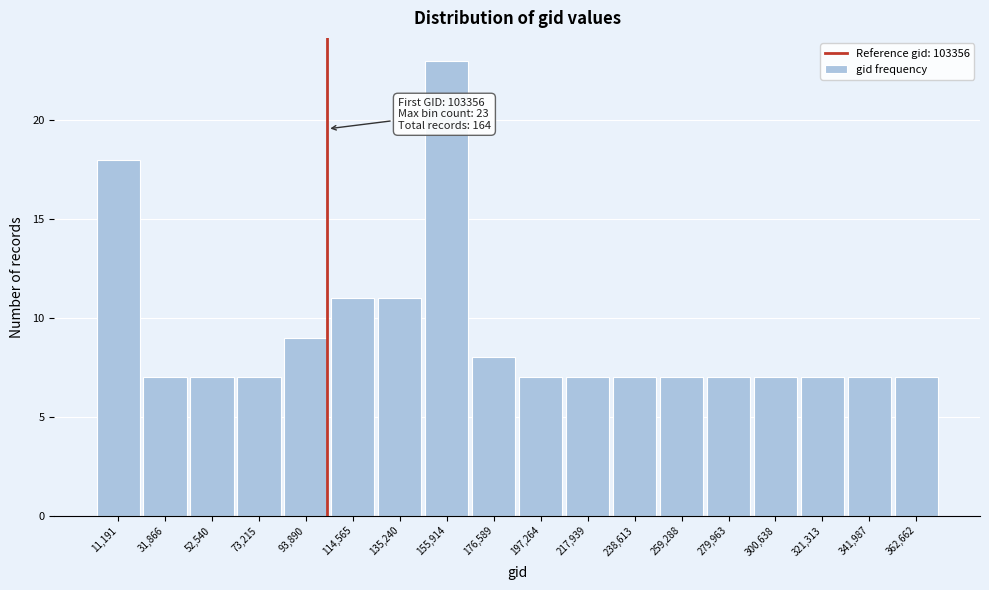

Which range on the x-axis has the tallest bar?

145000 to 165000